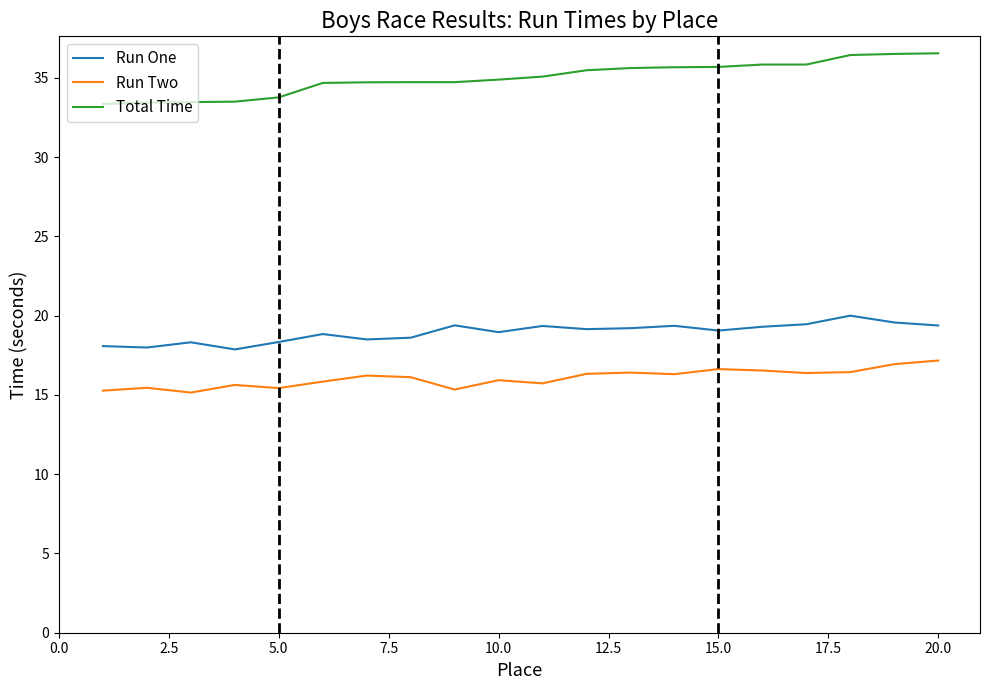

In Run One, how many points are higher than both neighbors (excluding endpoints)?

6